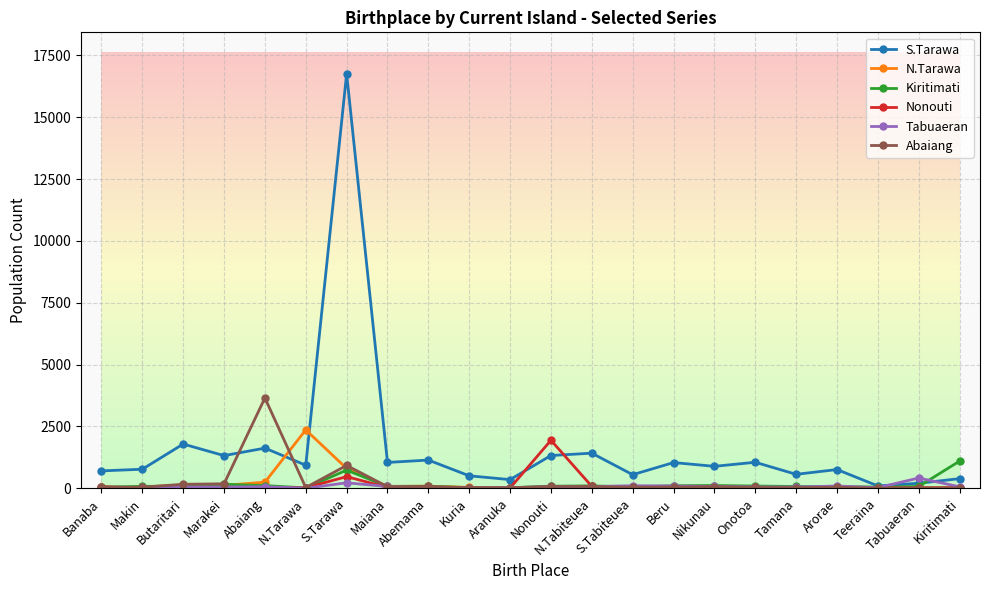

Does the chart display data point markers on the line(s)?

Yes